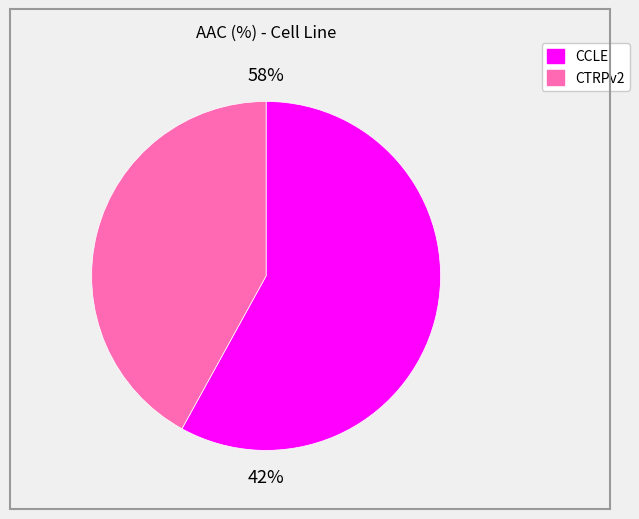

To the nearest percent, what portion does CCLE represent?

58%